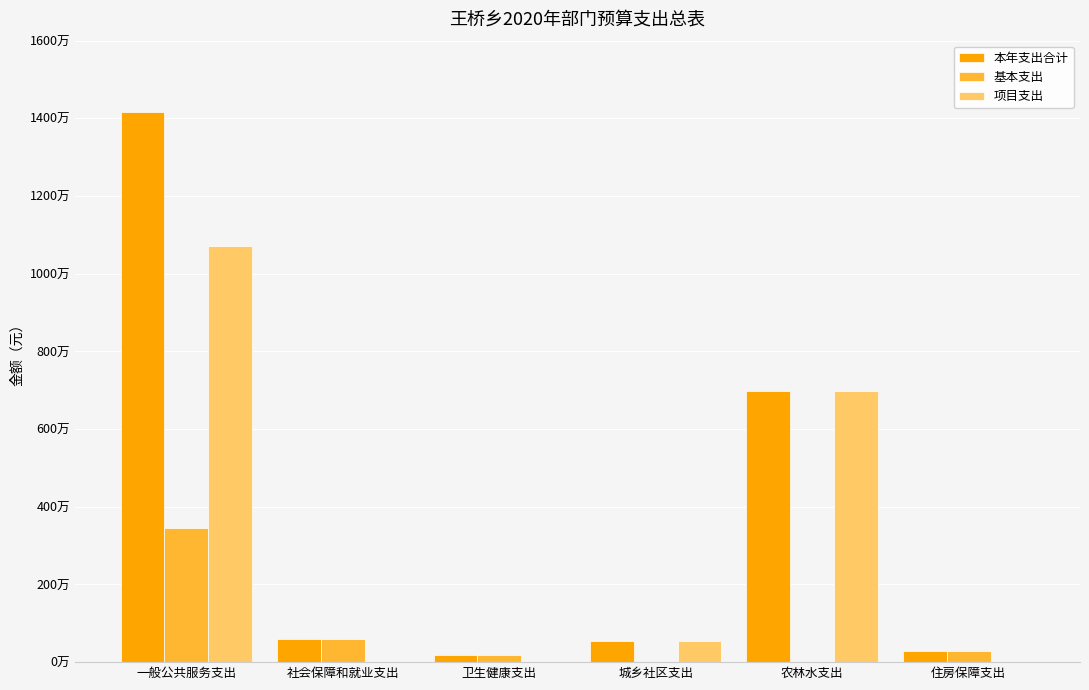

What is the difference between the maximum and minimum values in the 基本支出 series?

3448000